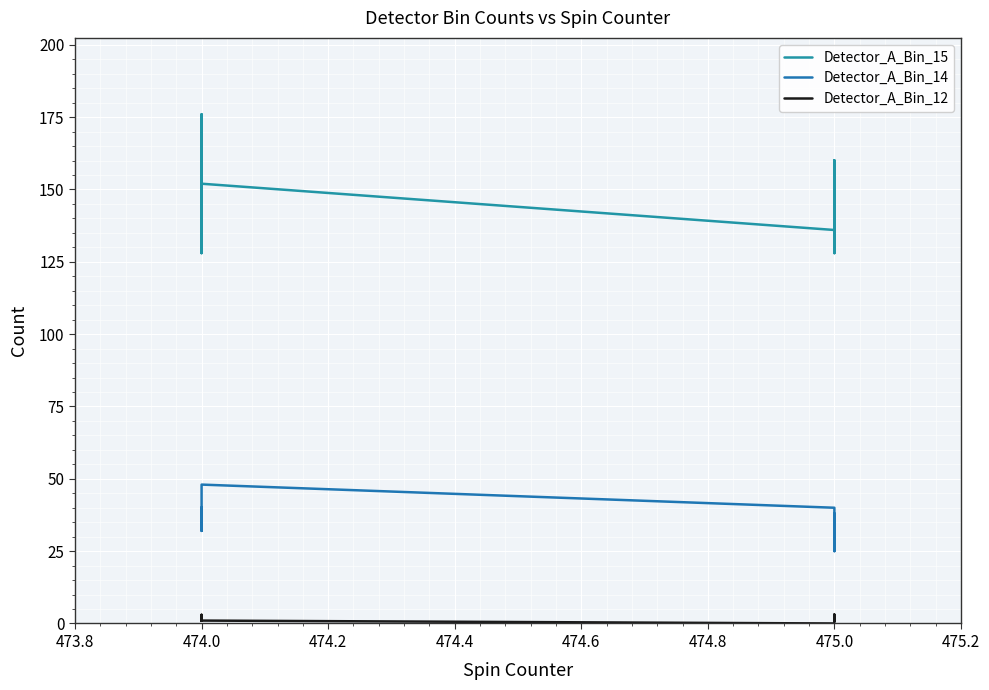

In Detector_A_Bin_14, how many points are higher than both neighbors (excluding endpoints)?

5